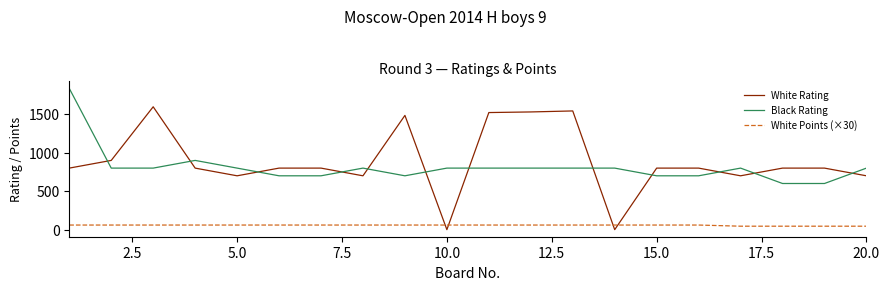

Does the chart have visible grid lines?

No